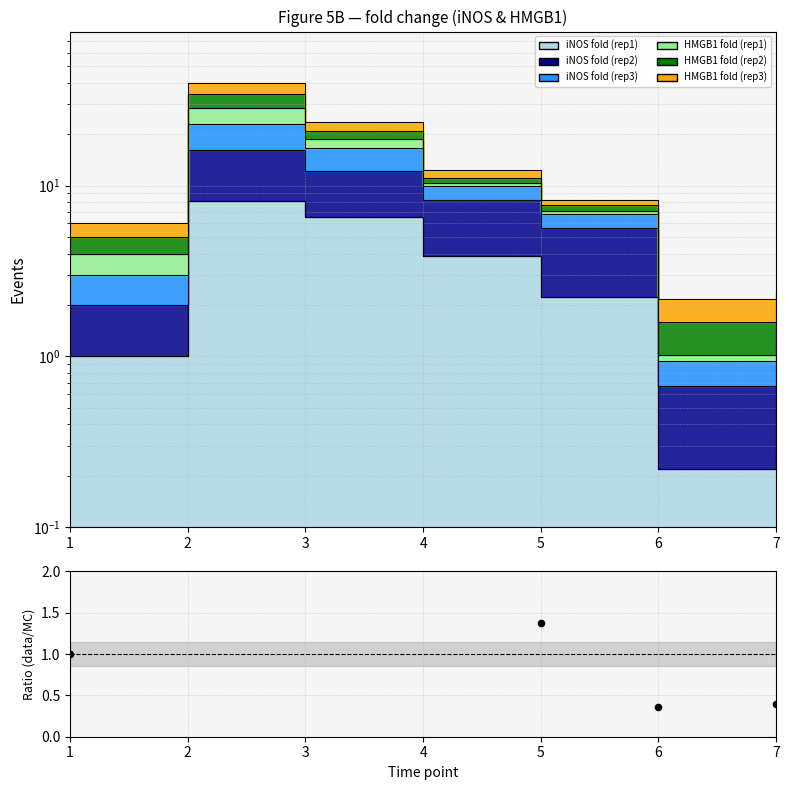

Approximately how many times larger is the value at 1 compared to 3?

0.3